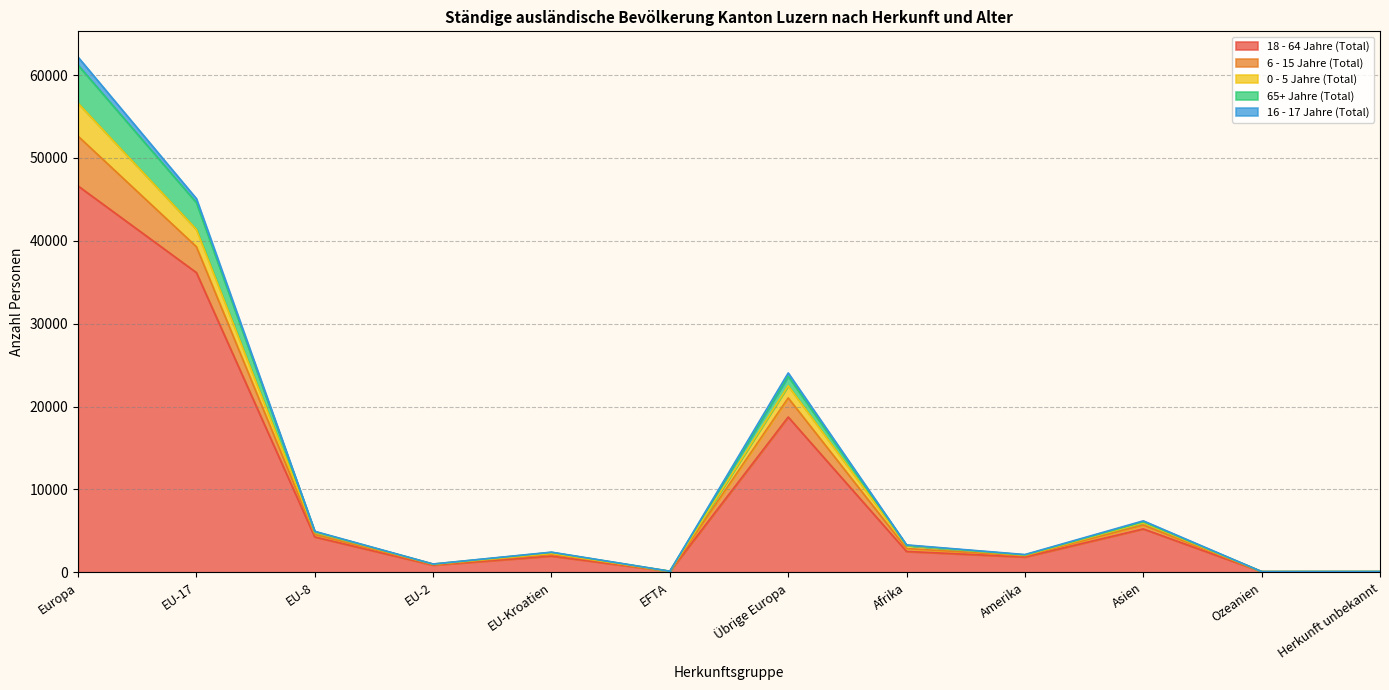

At which category is the sum across all series the highest?

Europa